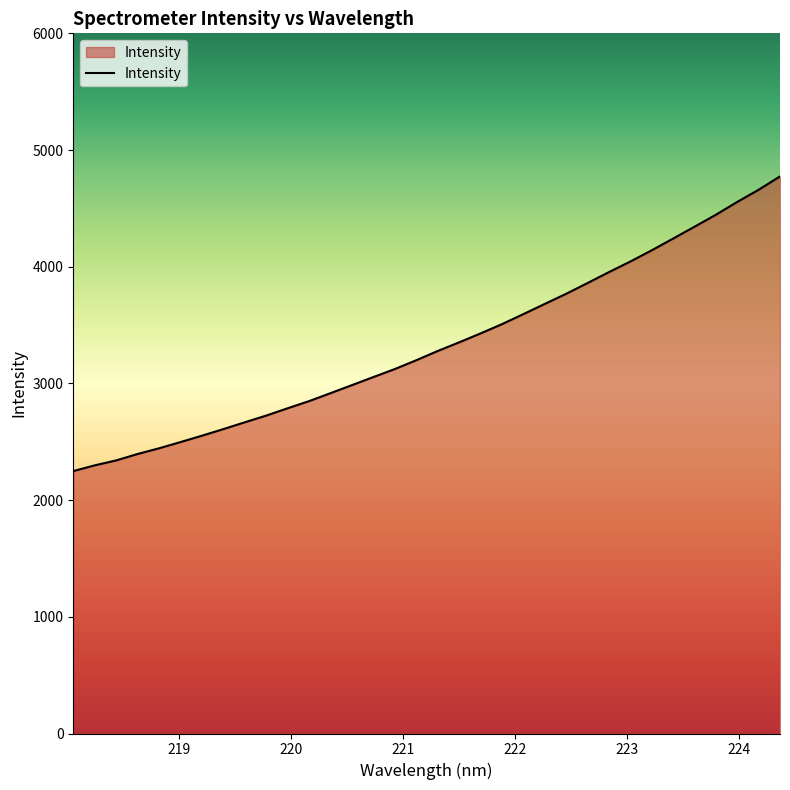

What is the difference between the maximum and minimum values?

2524.9